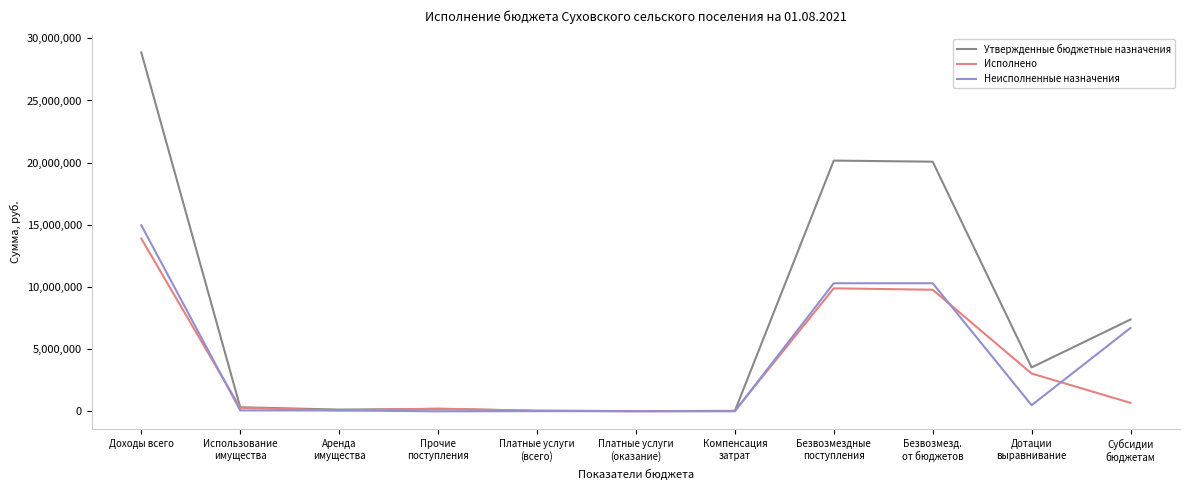

At which category is the sum across all series the highest?

Доходы всего